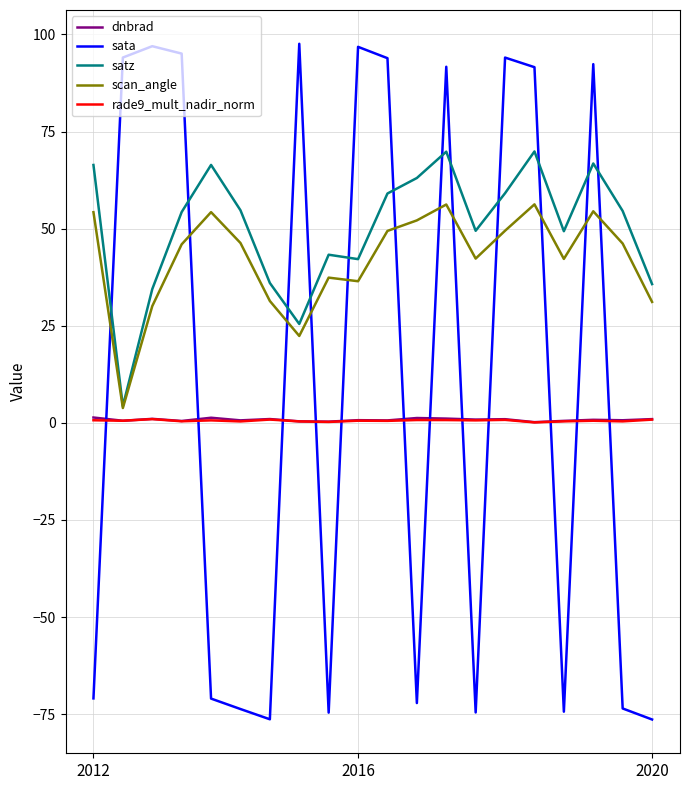

Which series has the largest range (max minus min)?

sata